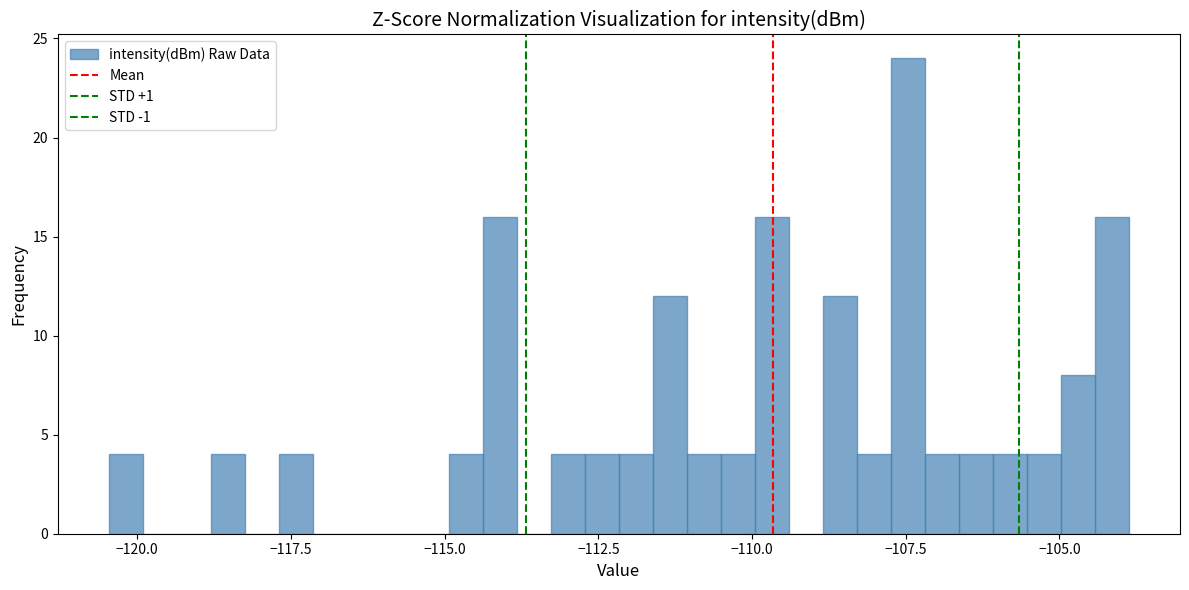

Around what value on the x-axis is the tallest bar? Give the approximate position of its centre, as read against the axis.

-107.5